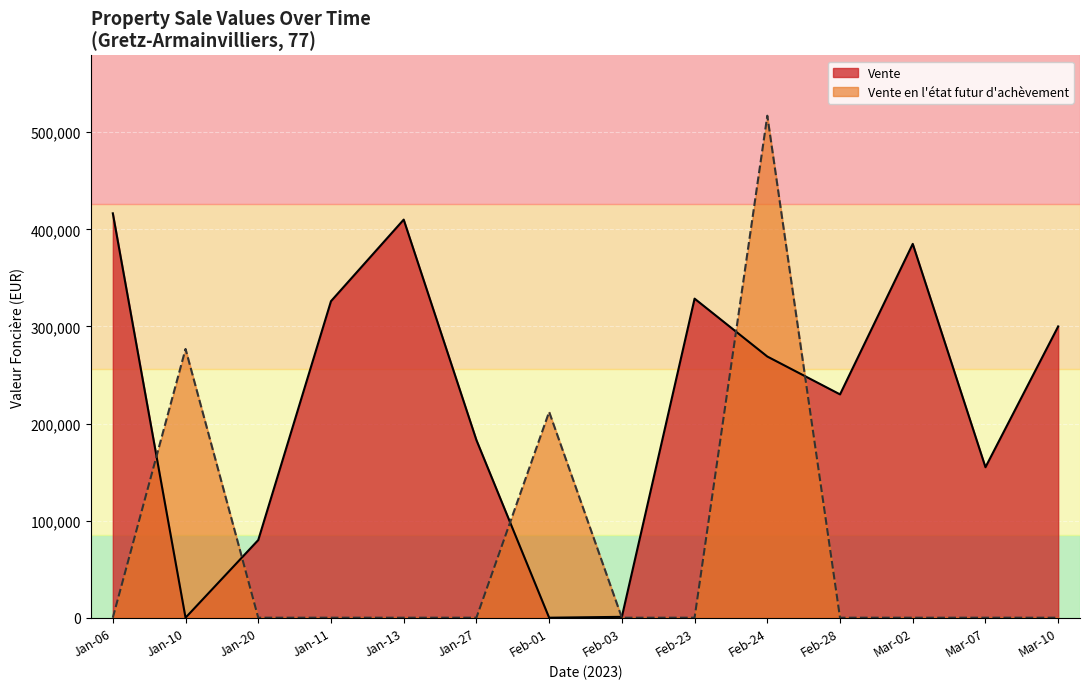

After their last crossing, which series has the higher values: Vente or Vente en l’état futur d’achèvement?

Vente